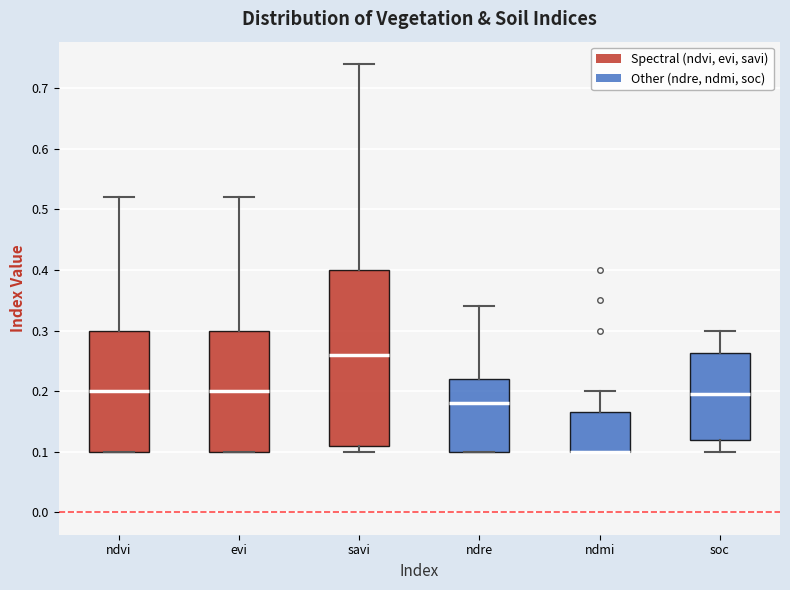

Reading left to right, read every box against the y-axis: the position of its median line, the range the box covers, and the ends of its whiskers. The values are not printed on the chart, so give them approximately, as read against the axis.

ndvi: median 0.20, box 0.10 to 0.30, whiskers 0.10 to 0.52
evi: median 0.20, box 0.10 to 0.30, whiskers 0.10 to 0.52
savi: median 0.26, box 0.11 to 0.40, whiskers 0.10 to 0.74
ndre: median 0.18, box 0.10 to 0.22, whiskers 0.10 to 0.34
ndmi: median 0.10 (drawn on the box's lower edge), box 0.10 to 0.17, whiskers 0.10 to 0.20
soc: median 0.20, box 0.12 to 0.26, whiskers 0.10 to 0.30